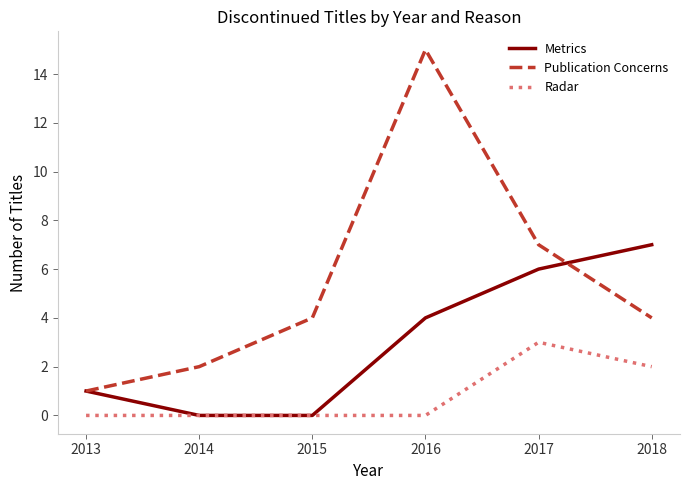

What is the maximum value for Publication Concerns?

15